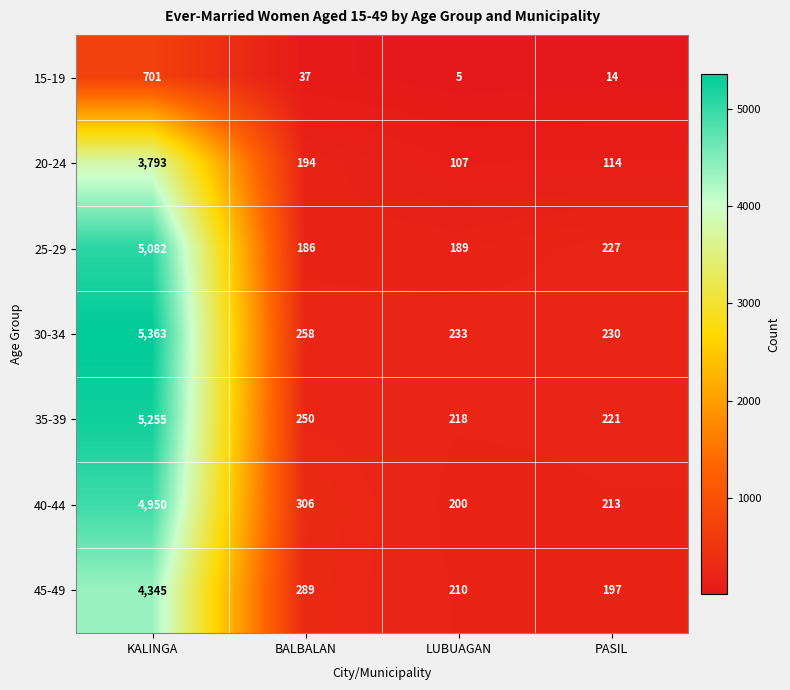

What is the approximate value of 30-34 at LUBUAGAN, to the nearest 10?

230